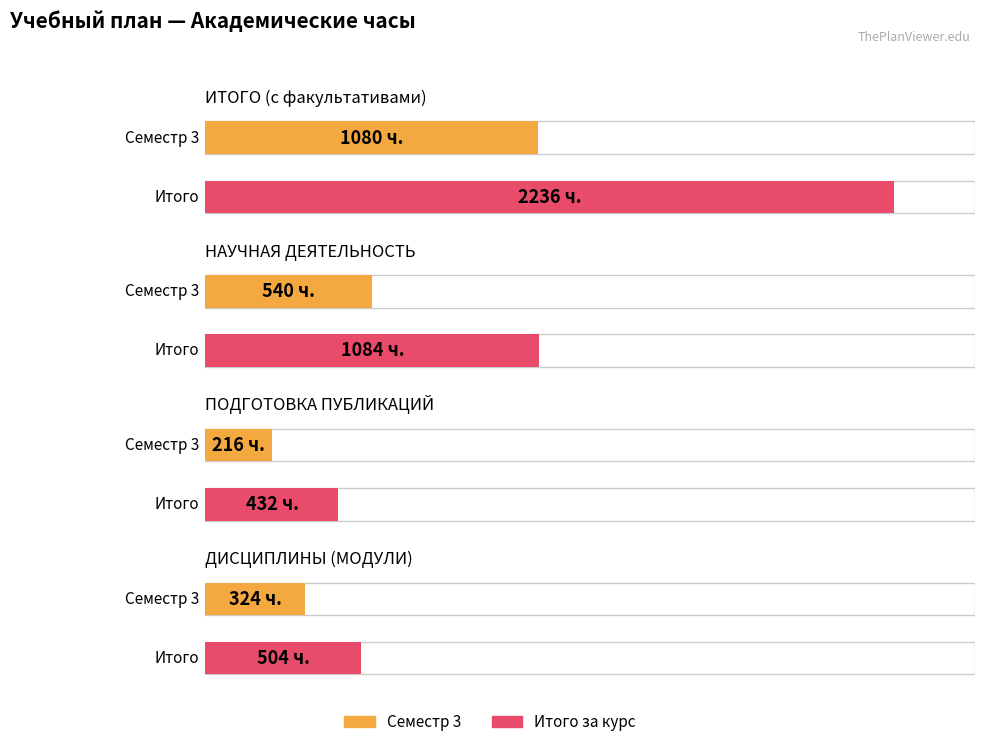

At how many categories does at least one series exceed 1335?

1